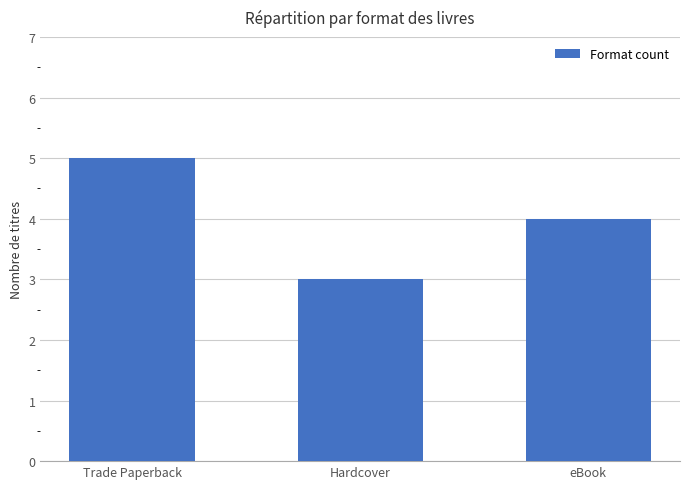

At which category does the chart reach its minimum across all series?

Hardcover